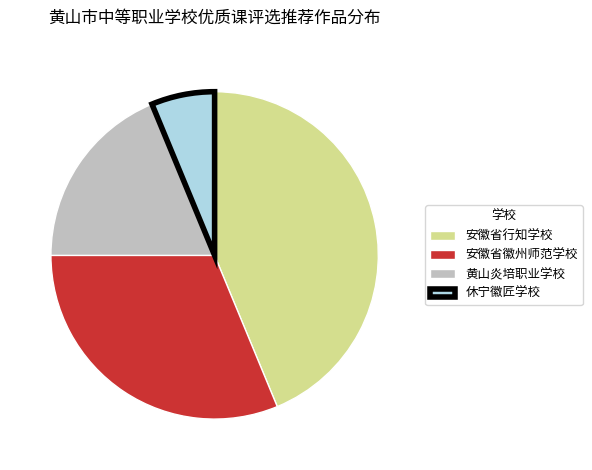

What is the smallest slice in the pie chart?

休宁徽匠学校